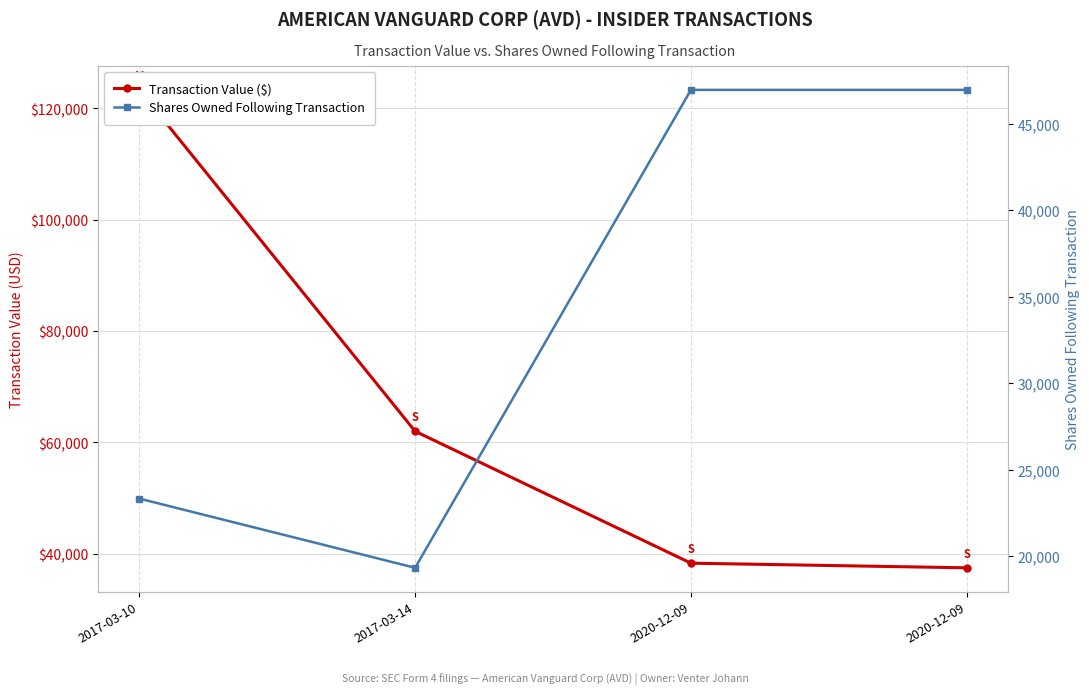

At which label does Transaction Value ($) first exceed 62000?

2017-03-10